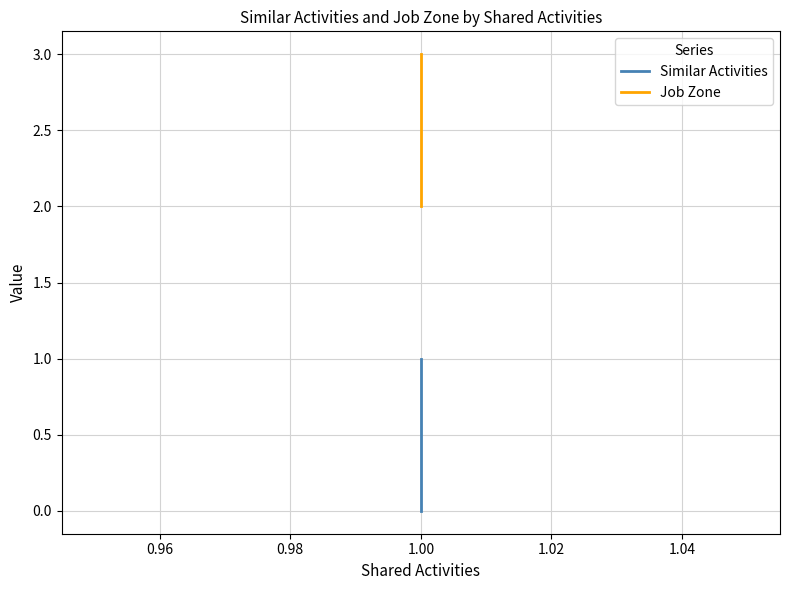

Which series has the largest total across all categories?

Job Zone